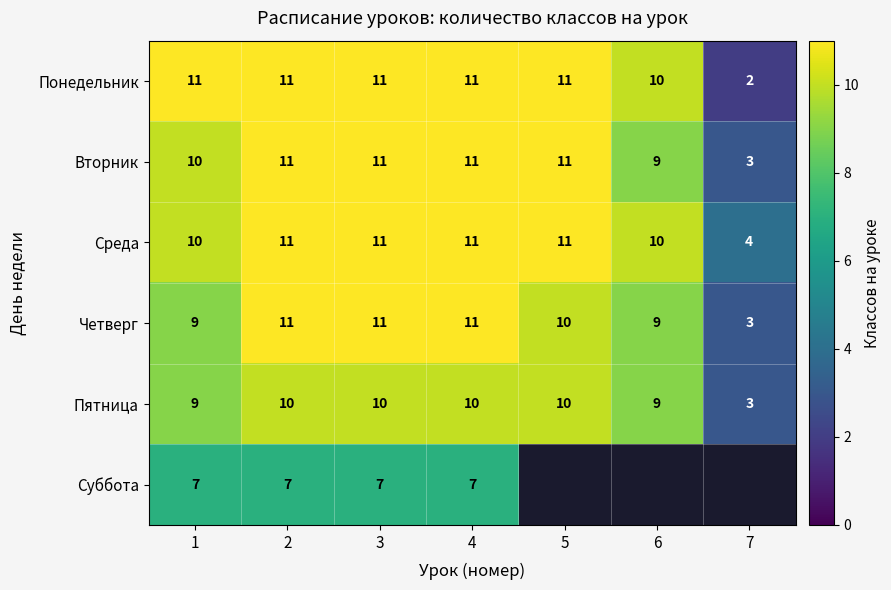

Which has a higher value, 3 or 1?

3